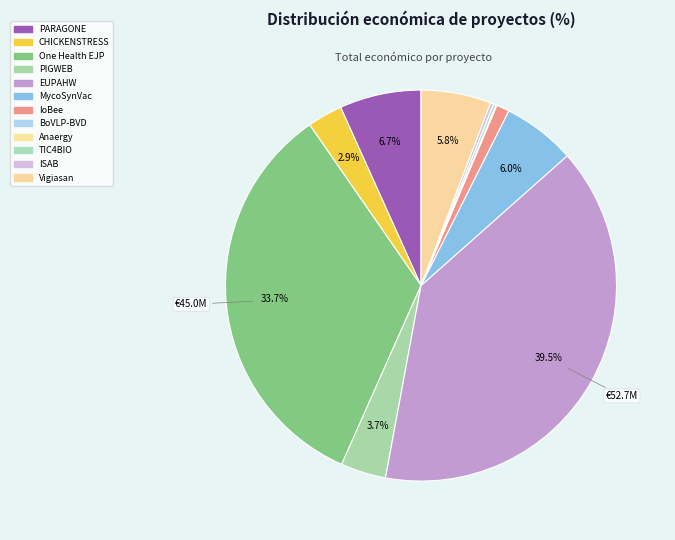

Is there any slice that represents more than half of the pie?

No